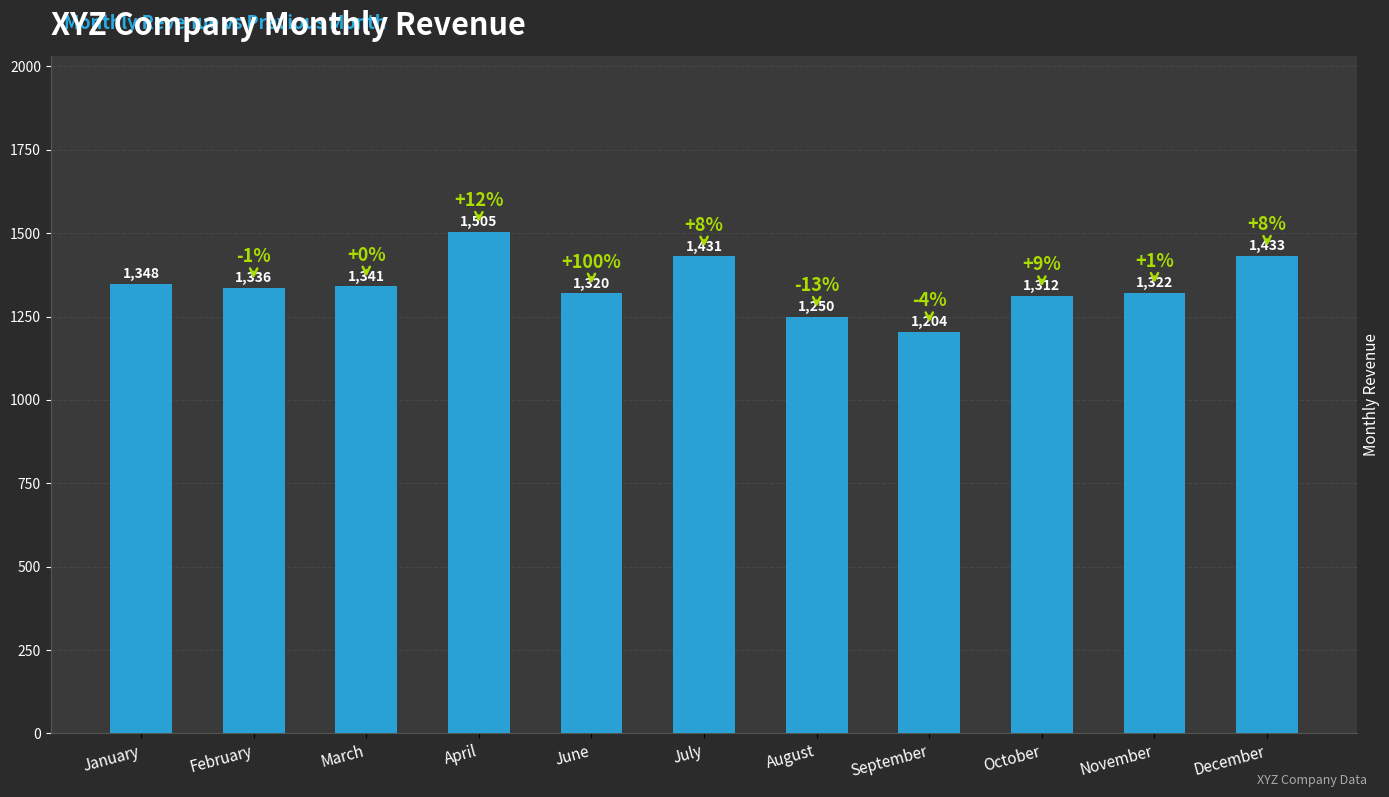

Reading right to left, transcribe all the data shown in this chart.

1433	1322	1312	1204	1250	1431	1320	1505	1341	1336	1348